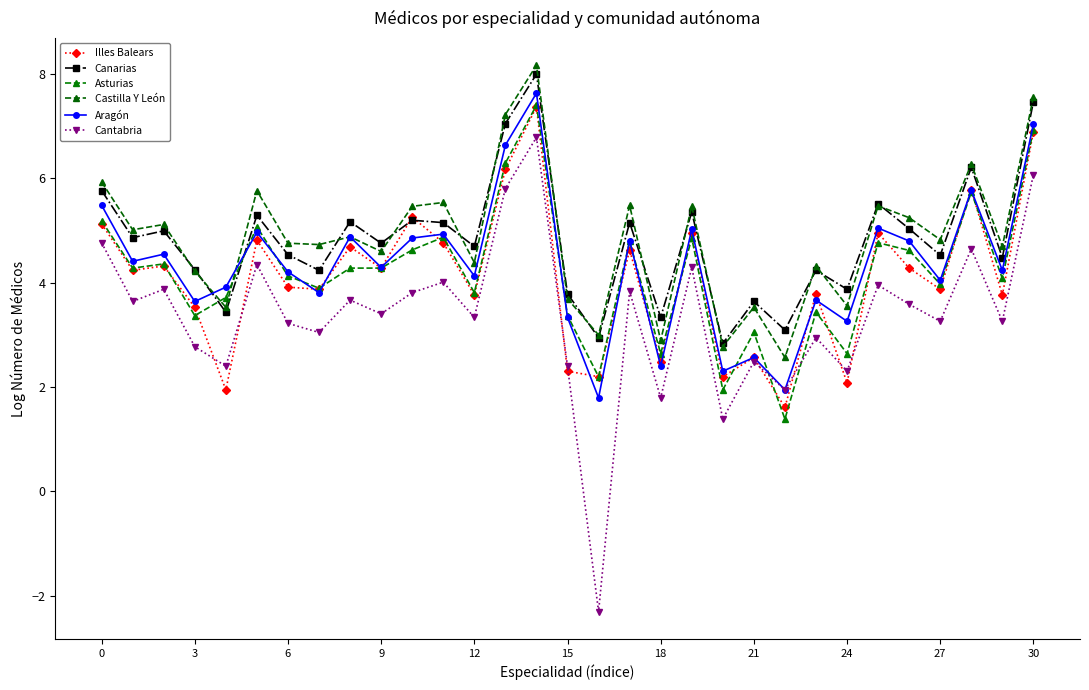

In Cantabria, how many points are lower than both neighbors (excluding endpoints)?

12